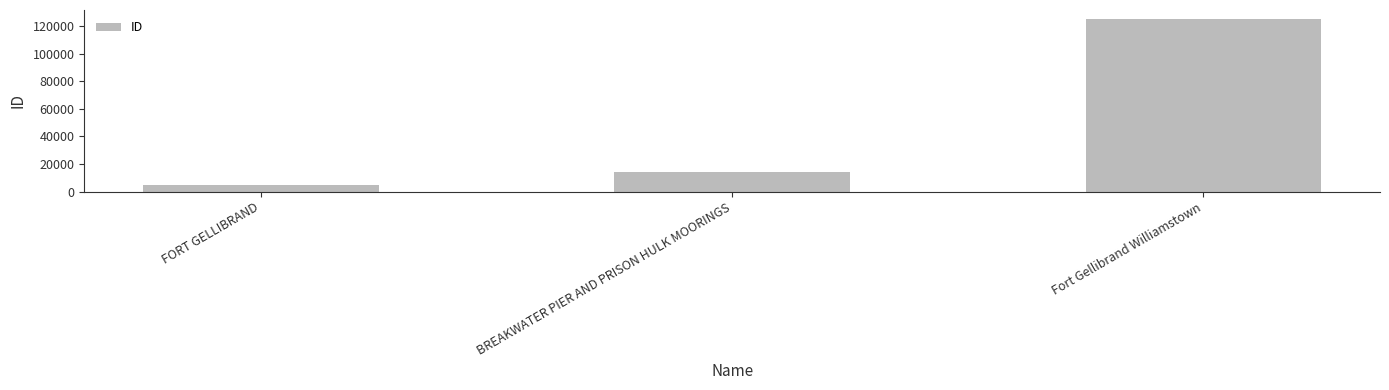

The chart shows a value of 81387 at Fort Gellibrand Williamstown. True or false?

False